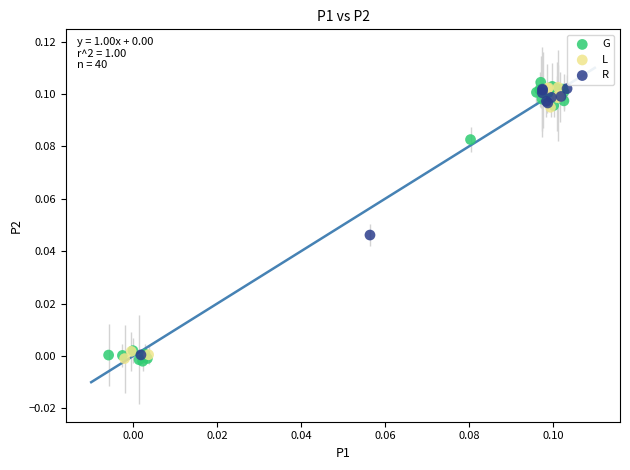

Which series has the widest spread of Y values?

G